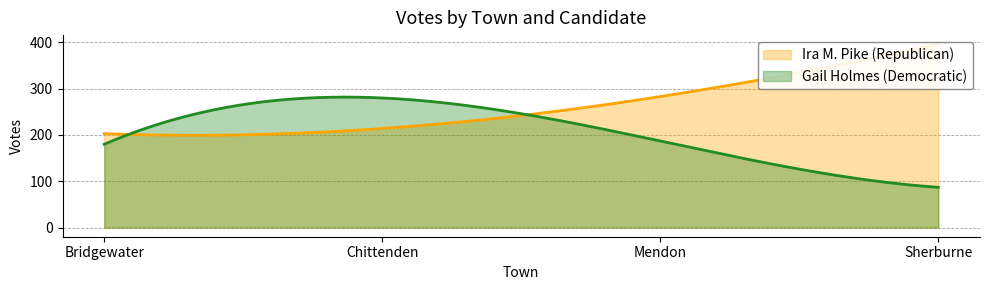

What is the total value across all series at Sherburne?

483